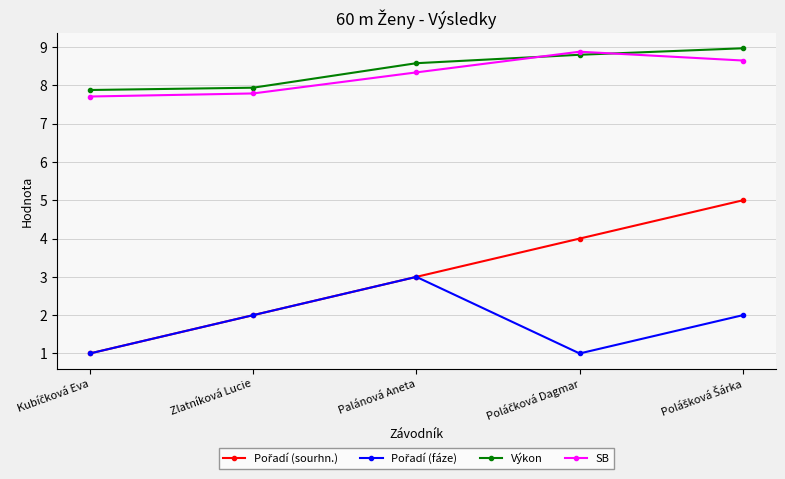

The Výkon series shows 8.6 at Palánová Aneta. True or false?

True